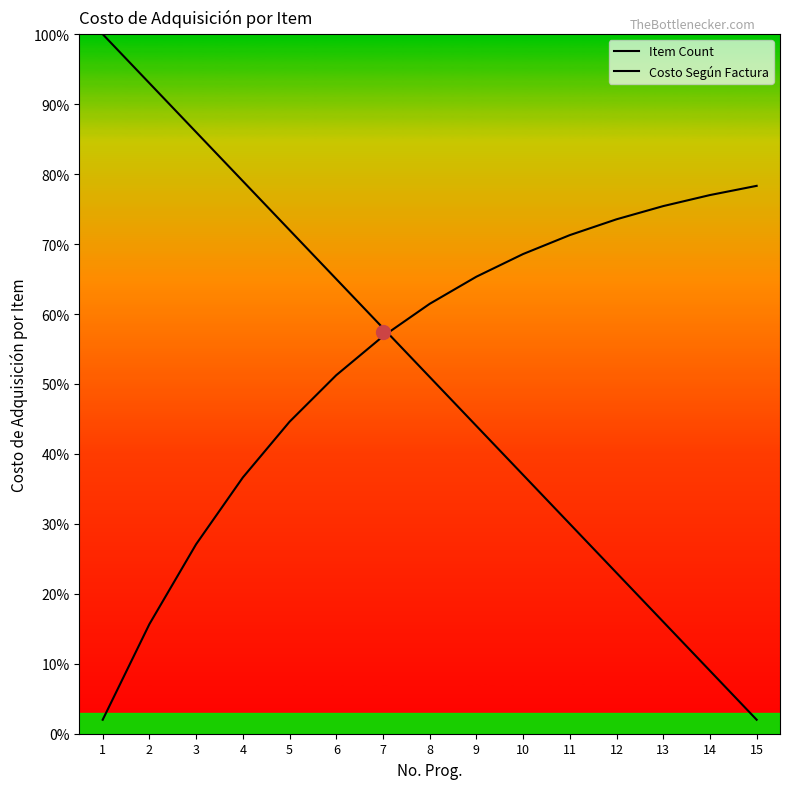

True or false: Costo Según Factura has a value of 36.6 at 4.

True